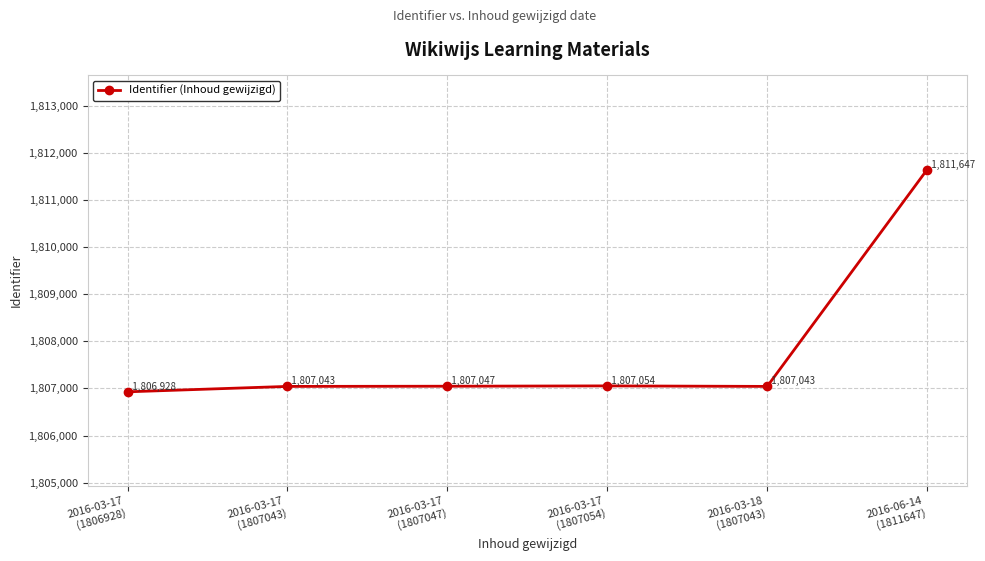

What is the sum of the values at 2016-03-17
(1807054) and 2016-06-14
(1811647)?

3618701